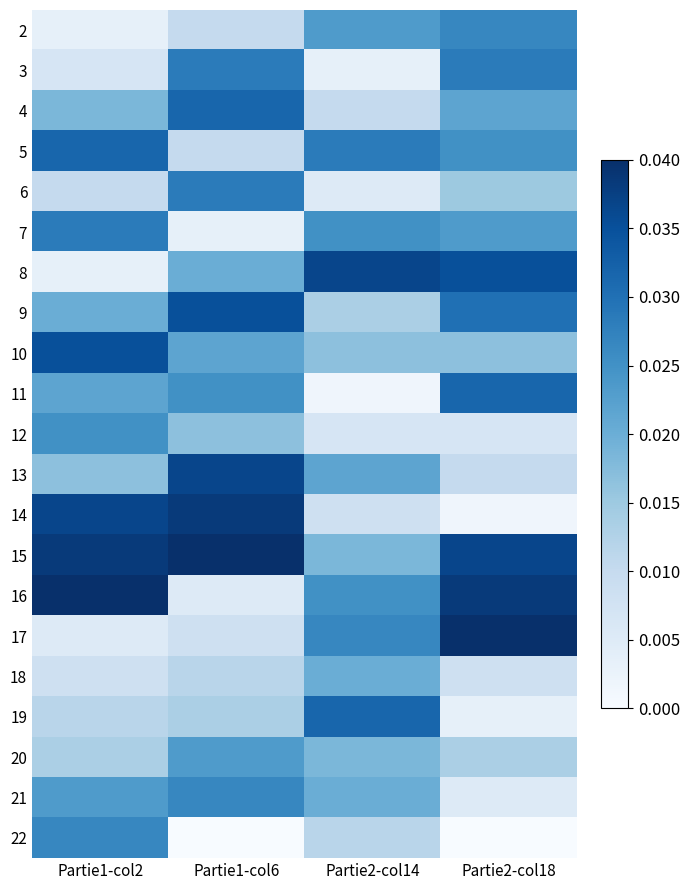

Rank the series by their maximum value, from highest to lowest.

15, 16, 17, 14, 8, 13, 9, 10, 4, 5, 11, 19, 3, 6, 7, 2, 21, 22, 12, 20, 18